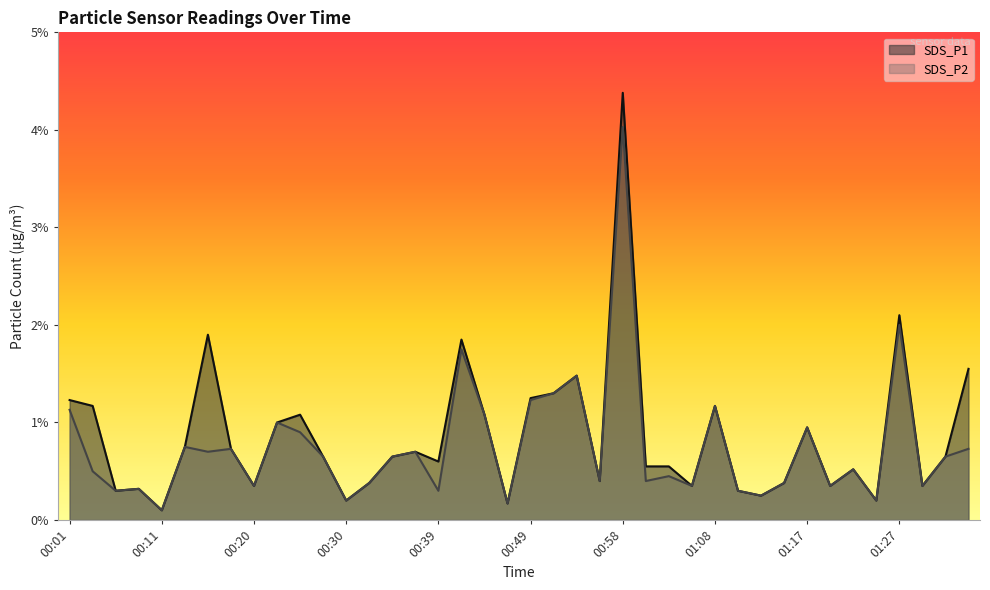

Between 00:39 and 00:22, which is larger?

00:22